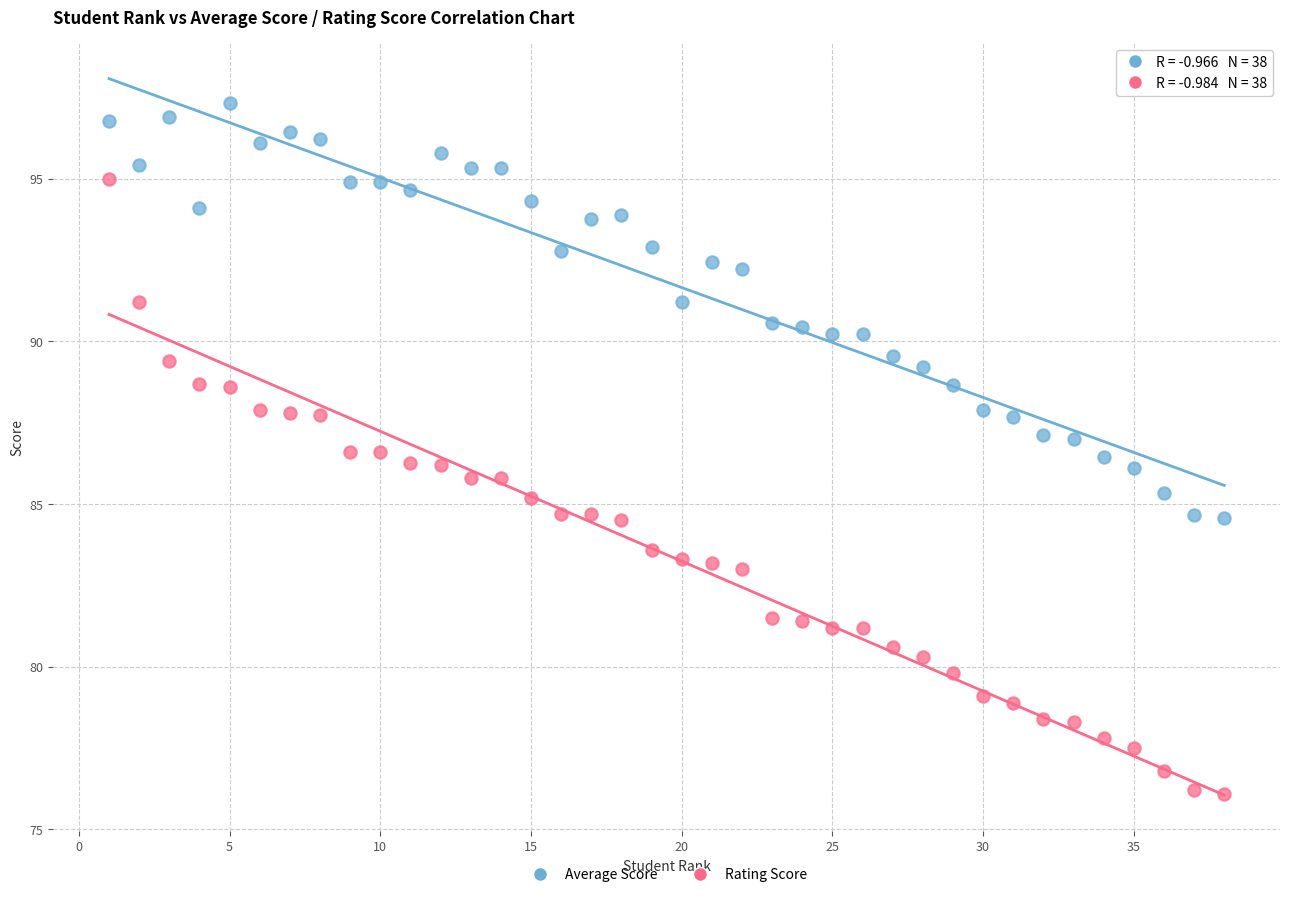

Across all data points, what is the range of Y values (max minus min)?

21.2